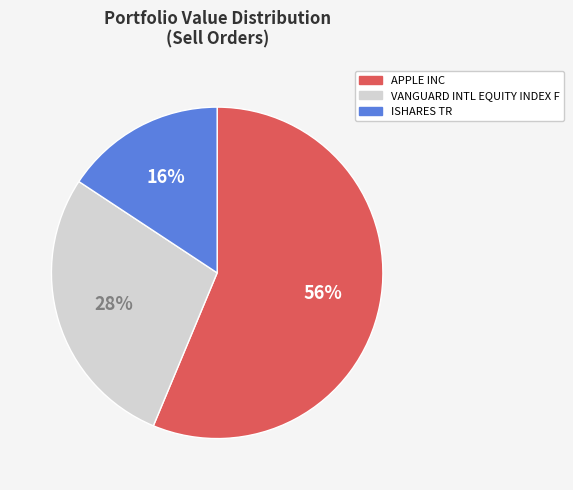

What is the smallest slice in the pie chart?

ISHARES TR